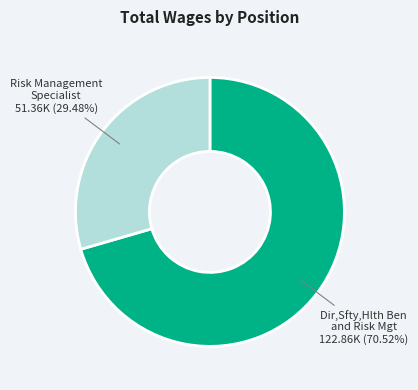

What percentage is the Risk Management Specialist slice, to the nearest percent?

29%